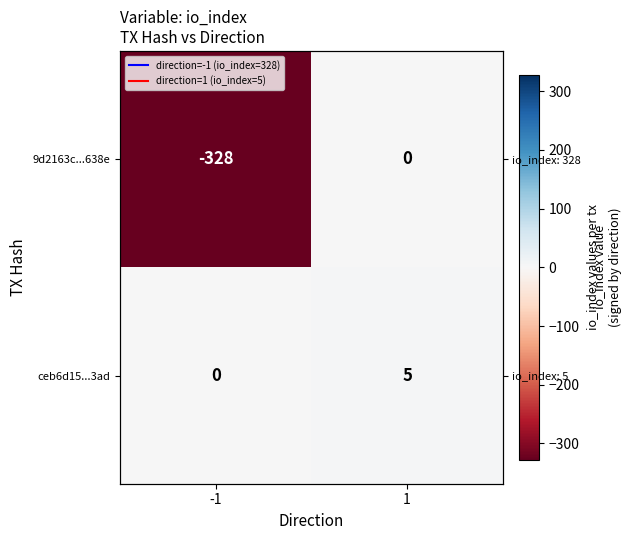

What value does the 9d2163c...638e series have at -1, to the nearest 10?

-330